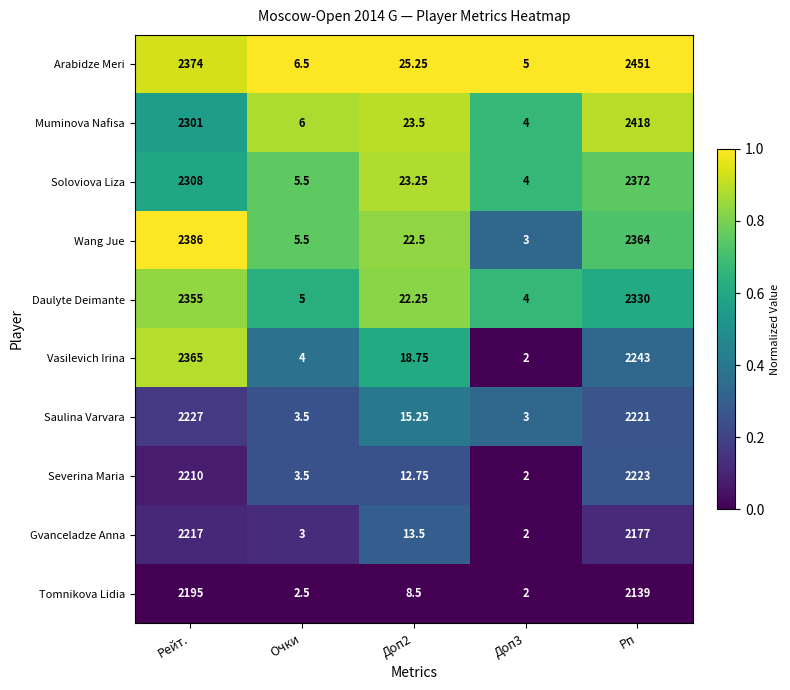

At which label does Severina Maria reach its peak?

Рп